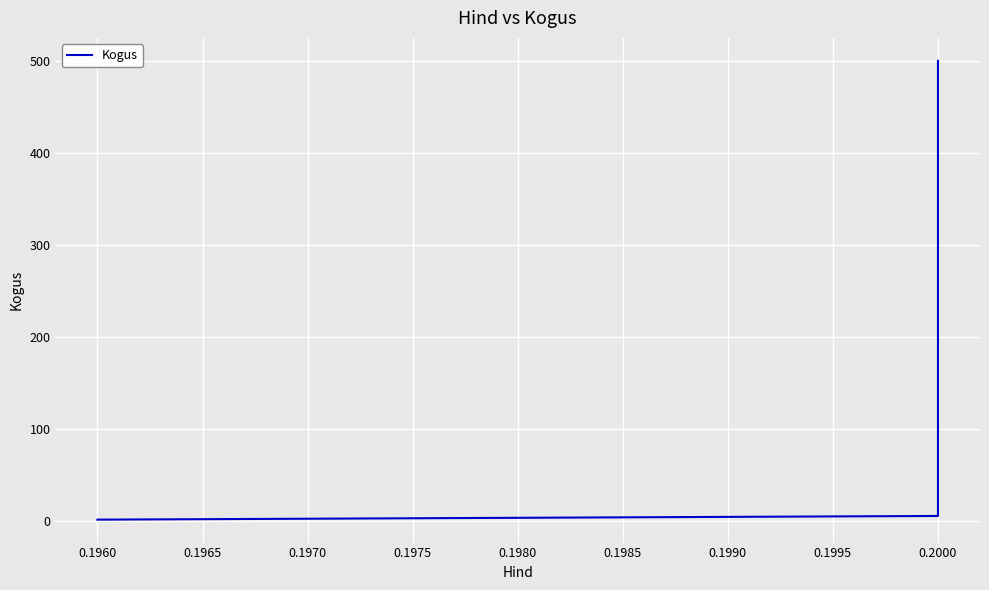

How many values exceed 6?

1